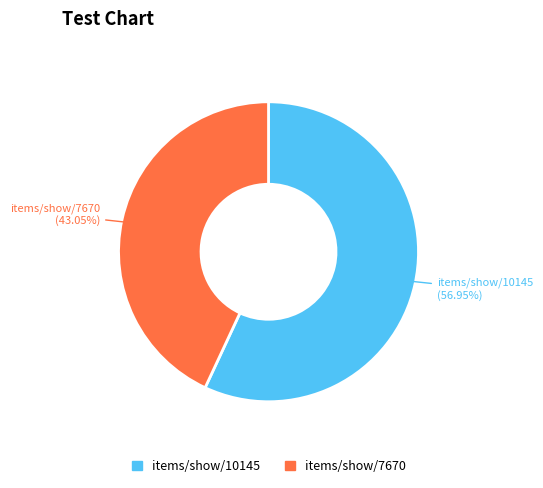

Is items/show/10145 the majority of the pie?

Yes